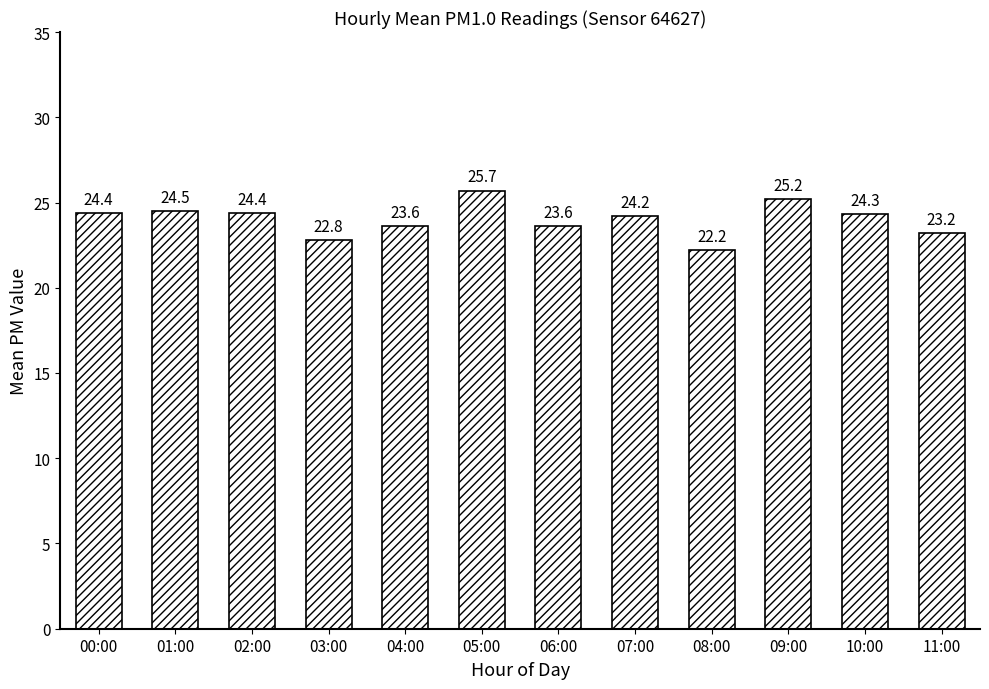

Read the value at 10:00.

24.3